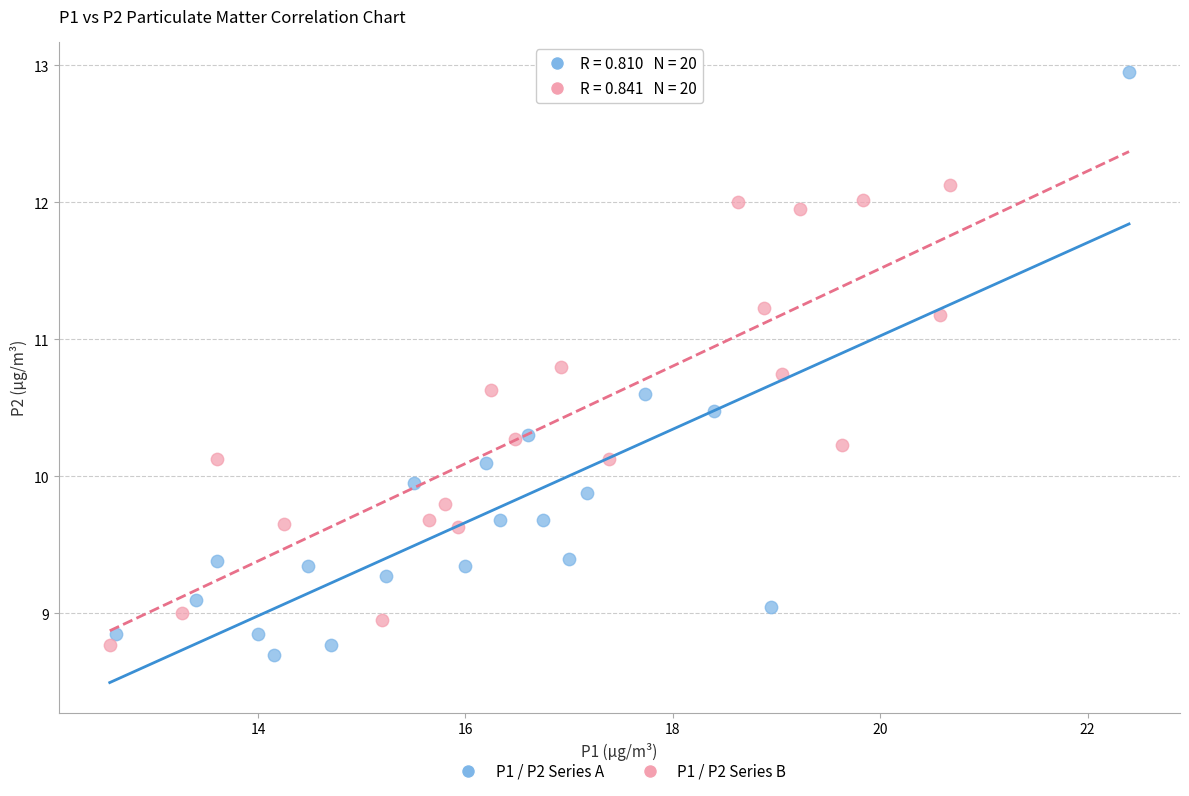

Which series reaches the maximum Y coordinate?

P1 / P2 Series A